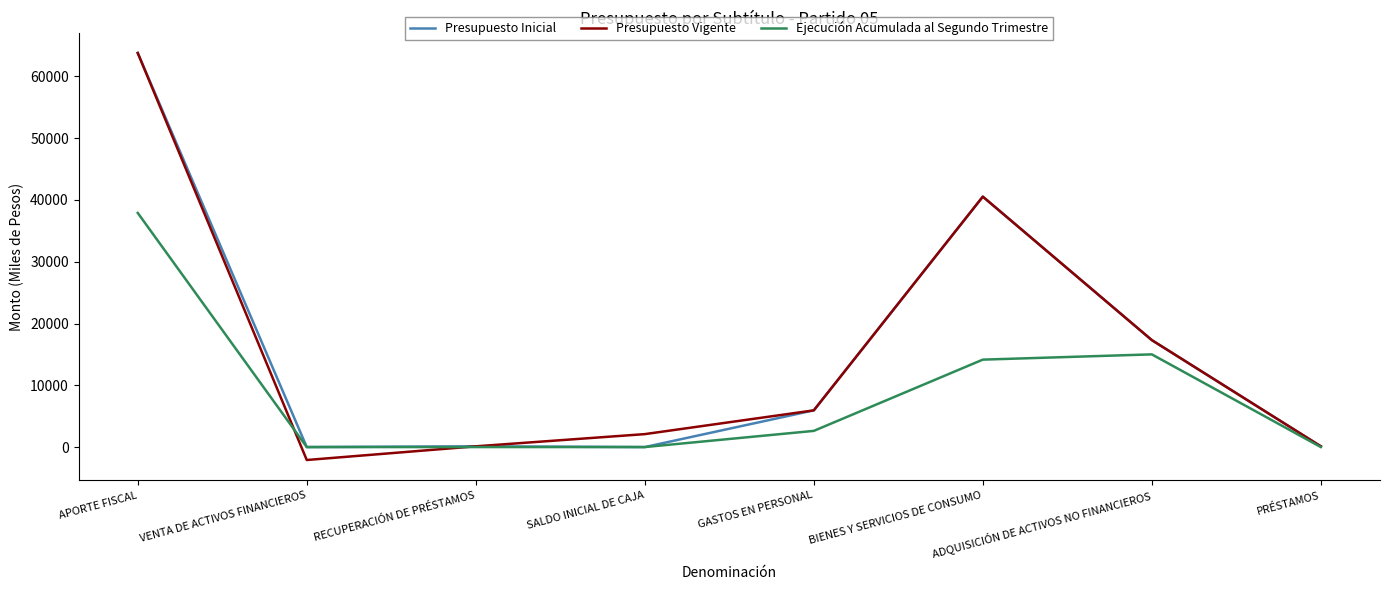

At which category does the chart reach its minimum across all series?

VENTA DE ACTIVOS FINANCIEROS